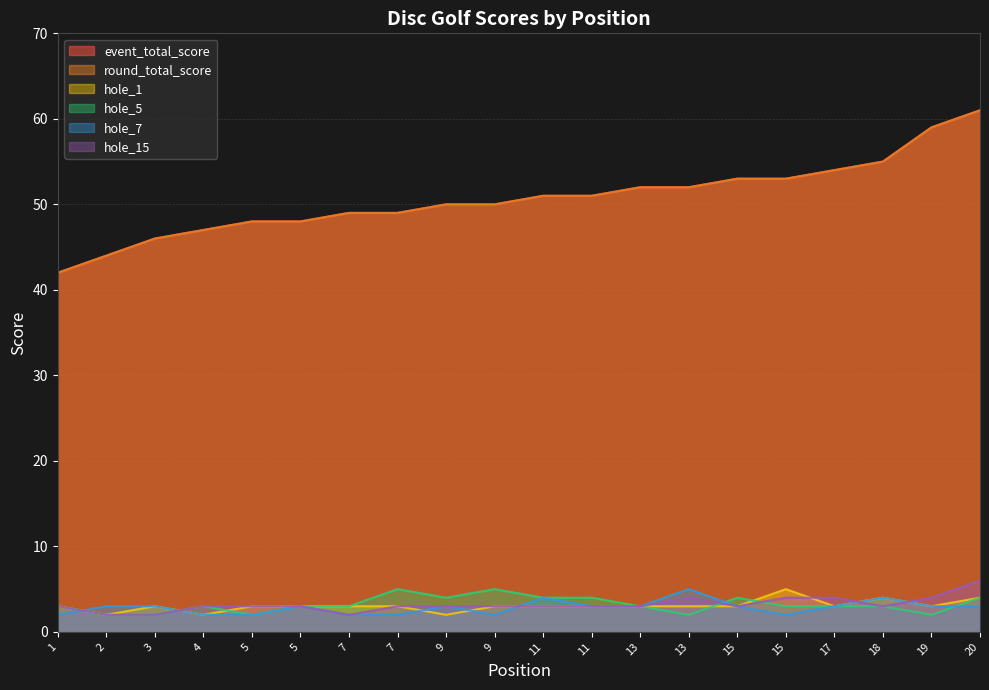

What is the difference between the maximum and minimum values in the hole_5 series?

3